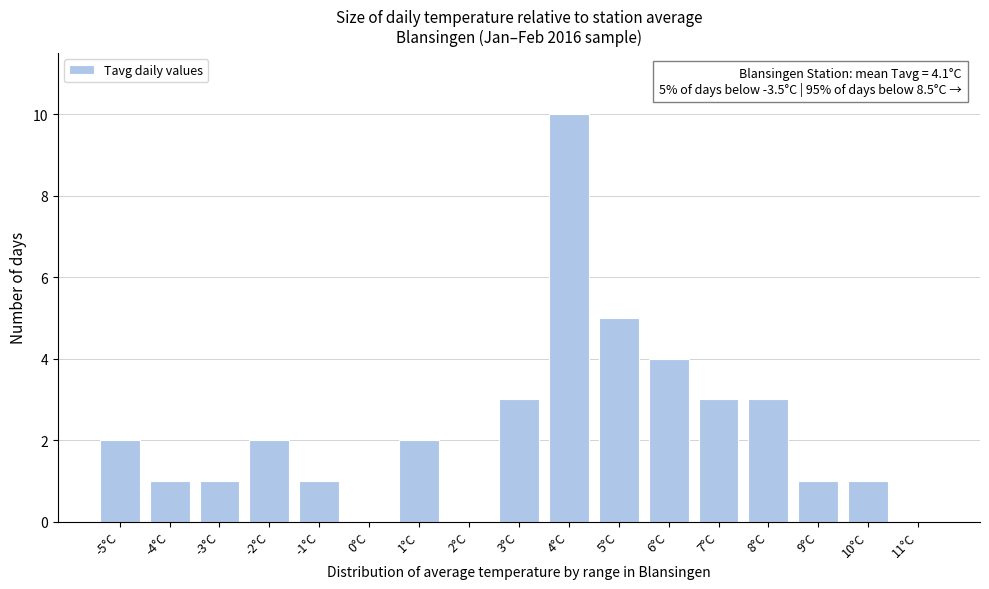

Reading left to right, list all the values displayed in this chart.

-5°C=2	-4°C=1	-3°C=1	-2°C=2	-1°C=1	0°C=0	1°C=2	2°C=0	3°C=3	4°C=10	5°C=5	6°C=4	7°C=3	8°C=3	9°C=1	10°C=1	11°C=0